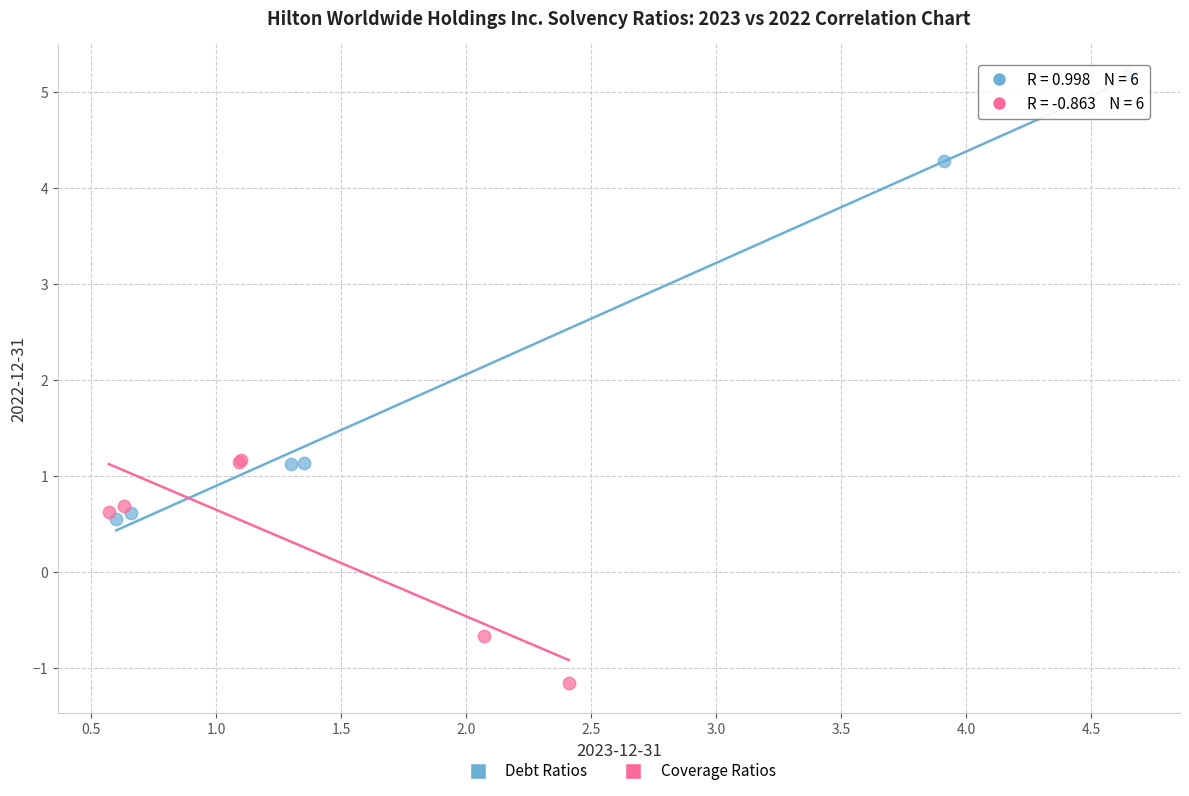

Which series has the largest Y range (max minus min)?

Debt Ratios